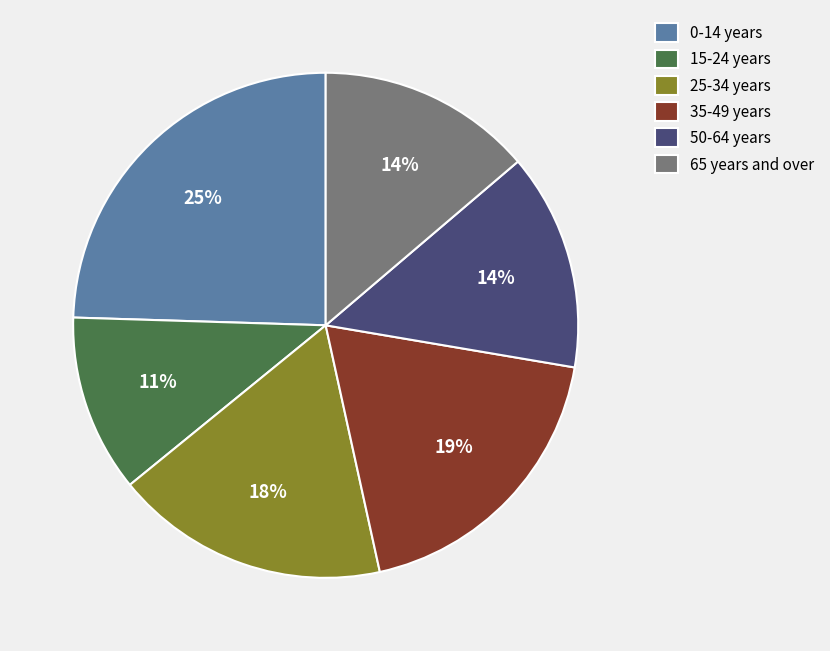

How many slices are in this pie chart?

6